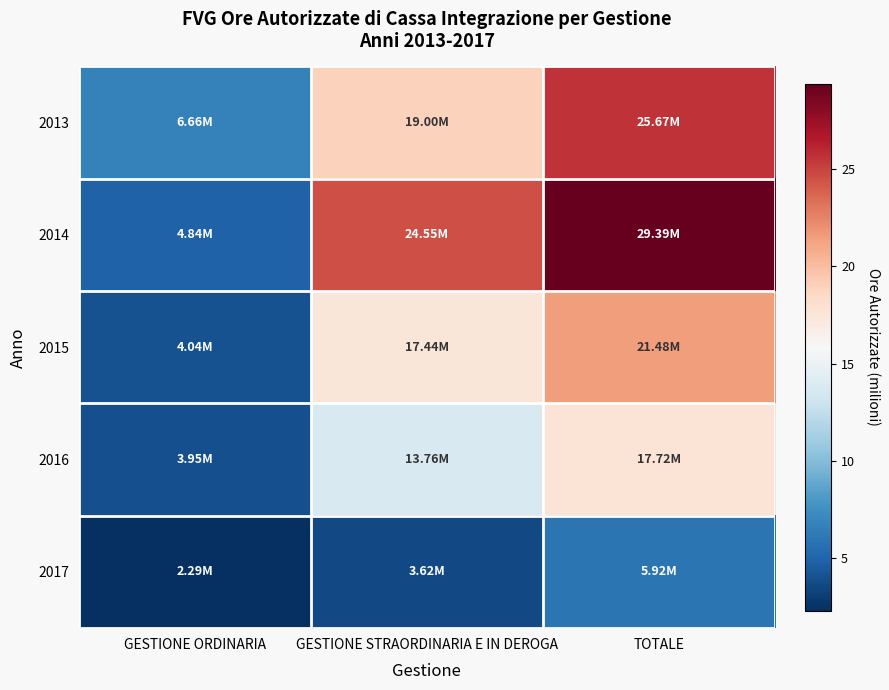

Reading left to right, what are all the values shown in this chart?

2013: GESTIONE ORDINARIA=6.7	GESTIONE STRAORDINARIA E IN DEROGA=19.0	TOTALE=25.7
2014: GESTIONE ORDINARIA=4.8	GESTIONE STRAORDINARIA E IN DEROGA=24.5	TOTALE=29.4
2015: GESTIONE ORDINARIA=4.0	GESTIONE STRAORDINARIA E IN DEROGA=17.4	TOTALE=21.5
2016: GESTIONE ORDINARIA=4.0	GESTIONE STRAORDINARIA E IN DEROGA=13.8	TOTALE=17.7
2017: GESTIONE ORDINARIA=2.3	GESTIONE STRAORDINARIA E IN DEROGA=3.6	TOTALE=5.9